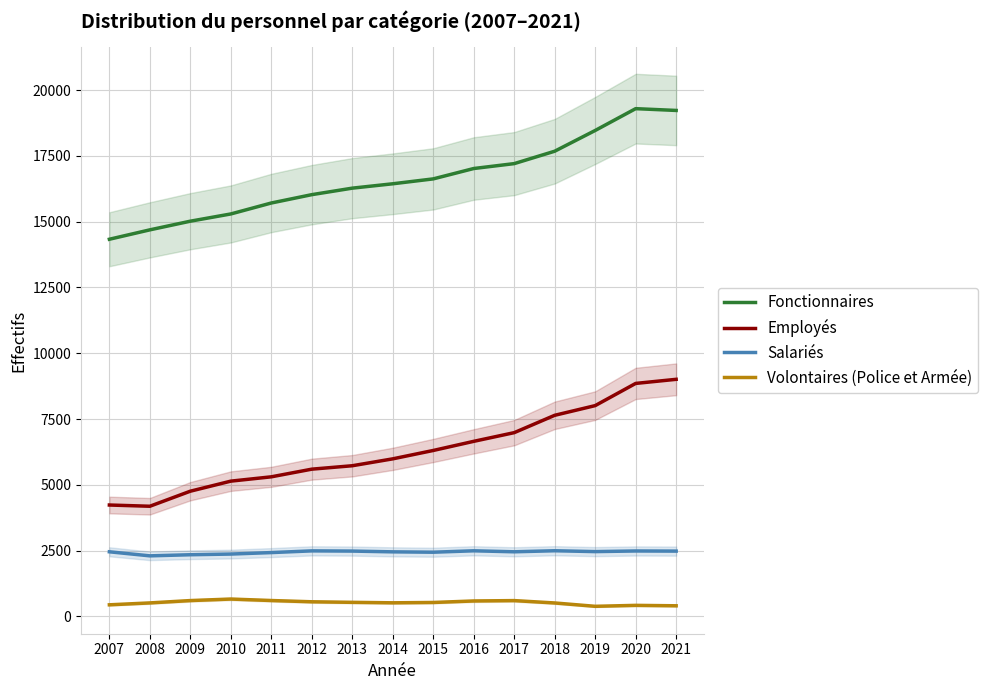

What is the maximum value shown in the chart?

19292